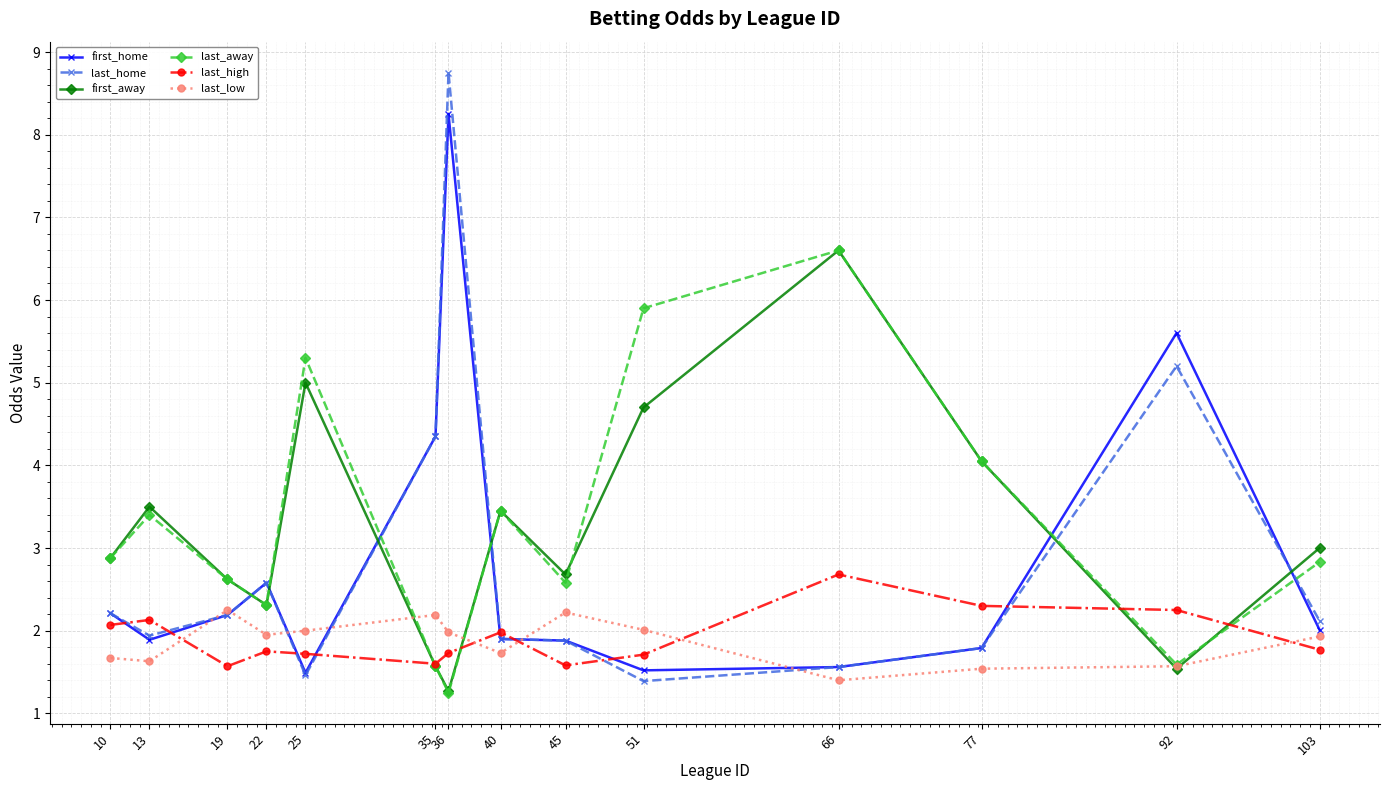

What is the value of the first_home point at the 3rd from the left?

2.2